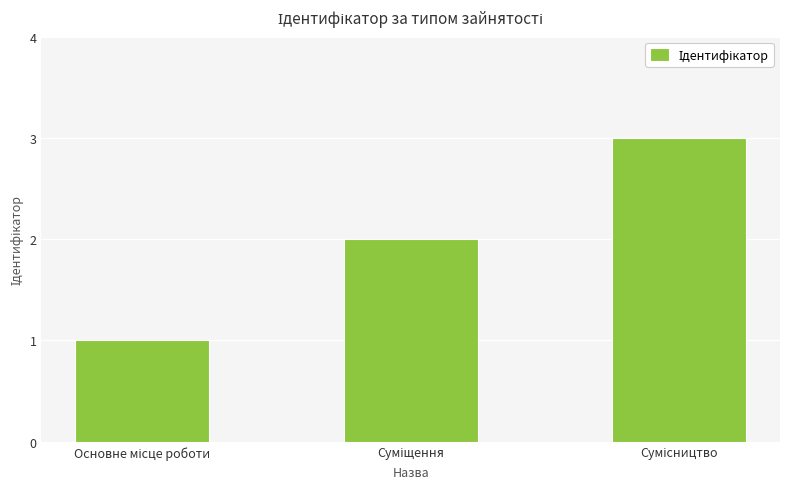

What is the average value?

2